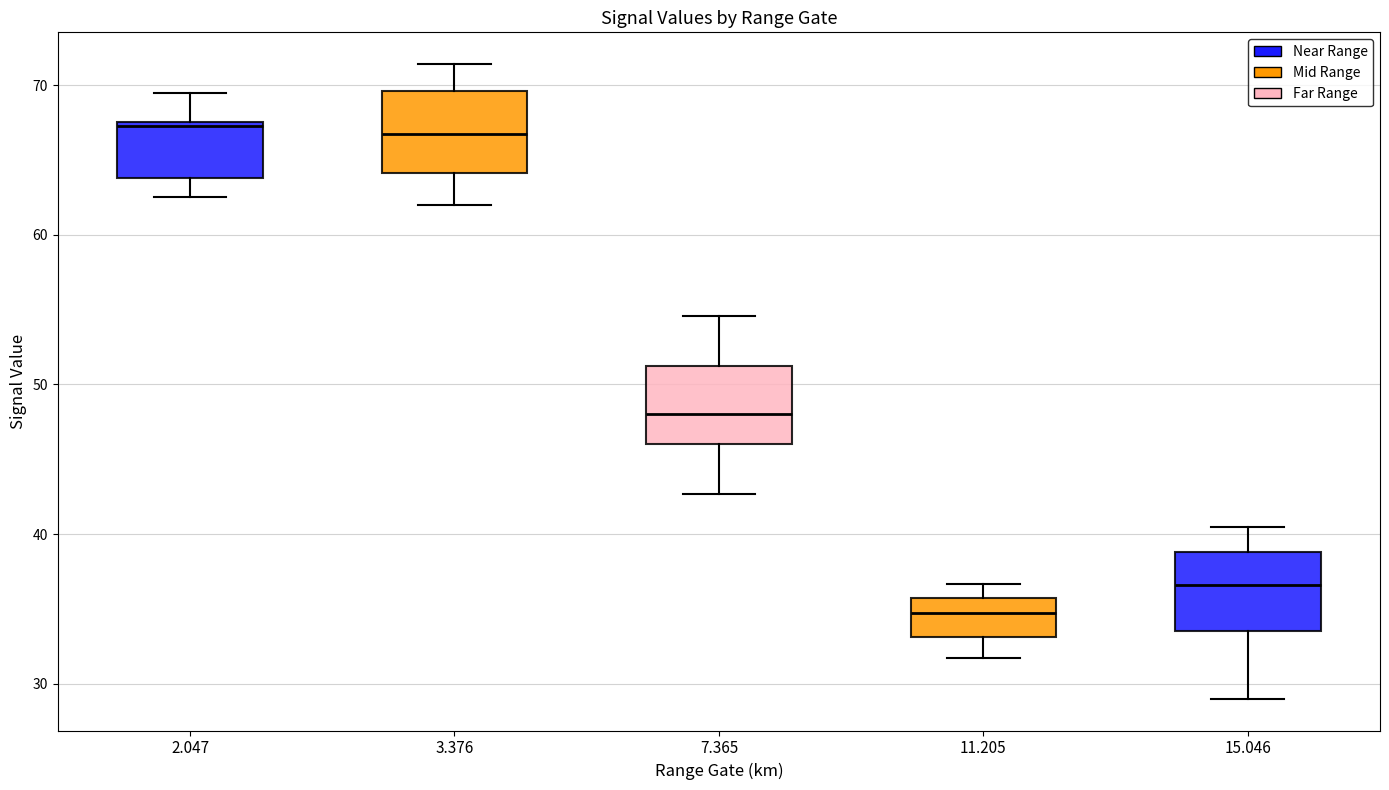

Where does the lower whisker of the box at x = 11.205 end on the y-axis? The values are not printed on the chart, so give them approximately, as read against the axis.

32